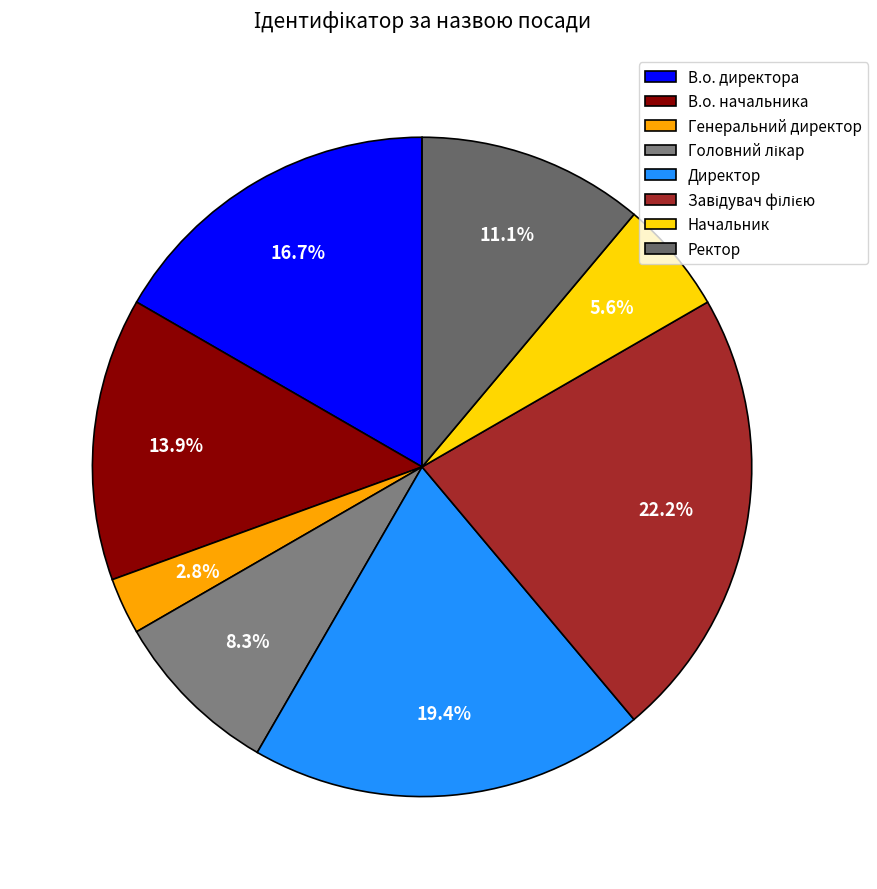

Is there a majority slice in this chart?

No